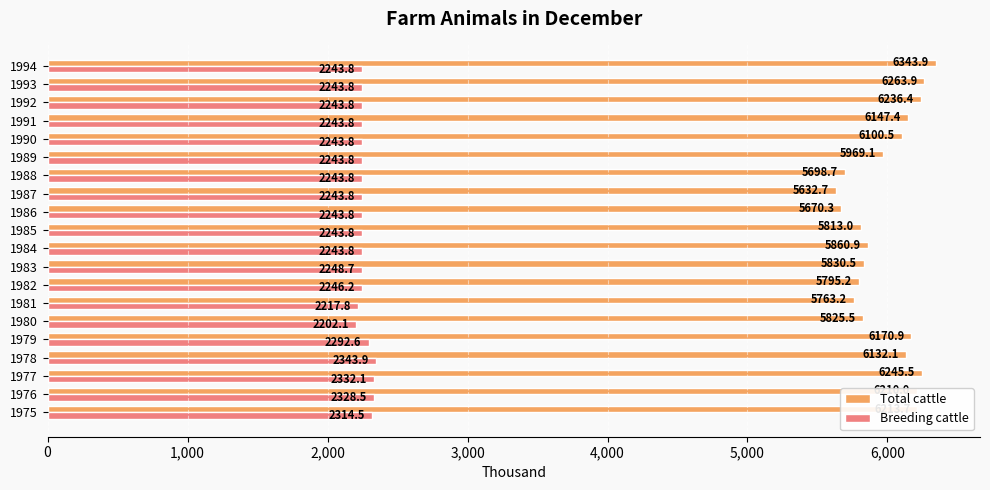

What is the difference between the Breeding cattle values at 1983 and 1976?

79.8